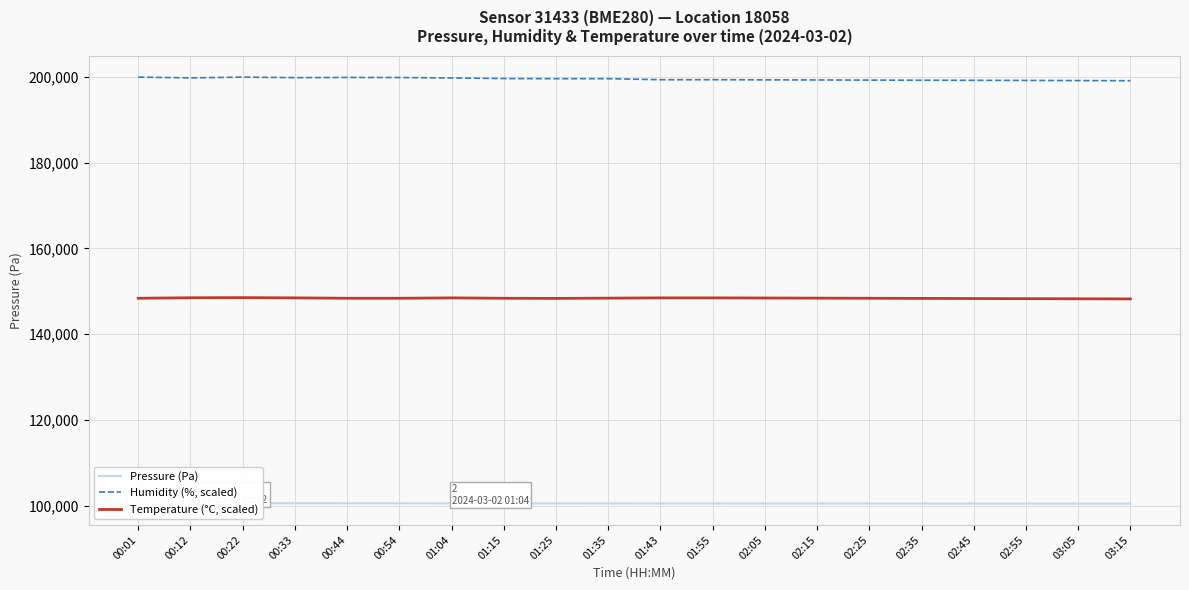

At which label does Humidity (%, scaled) reach its peak?

00:01